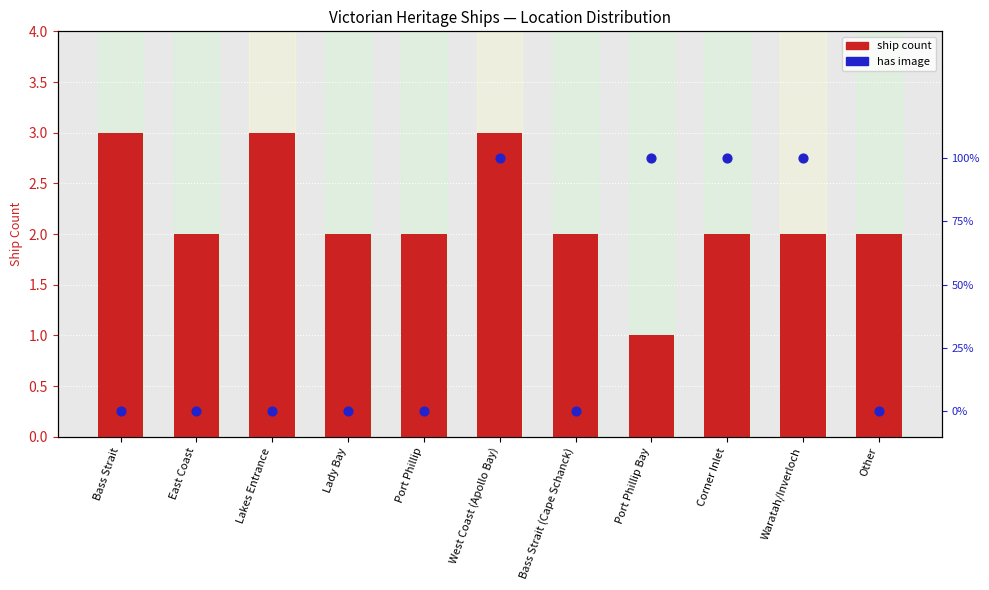

What is the total value across all series at Port Phillip Bay?

2